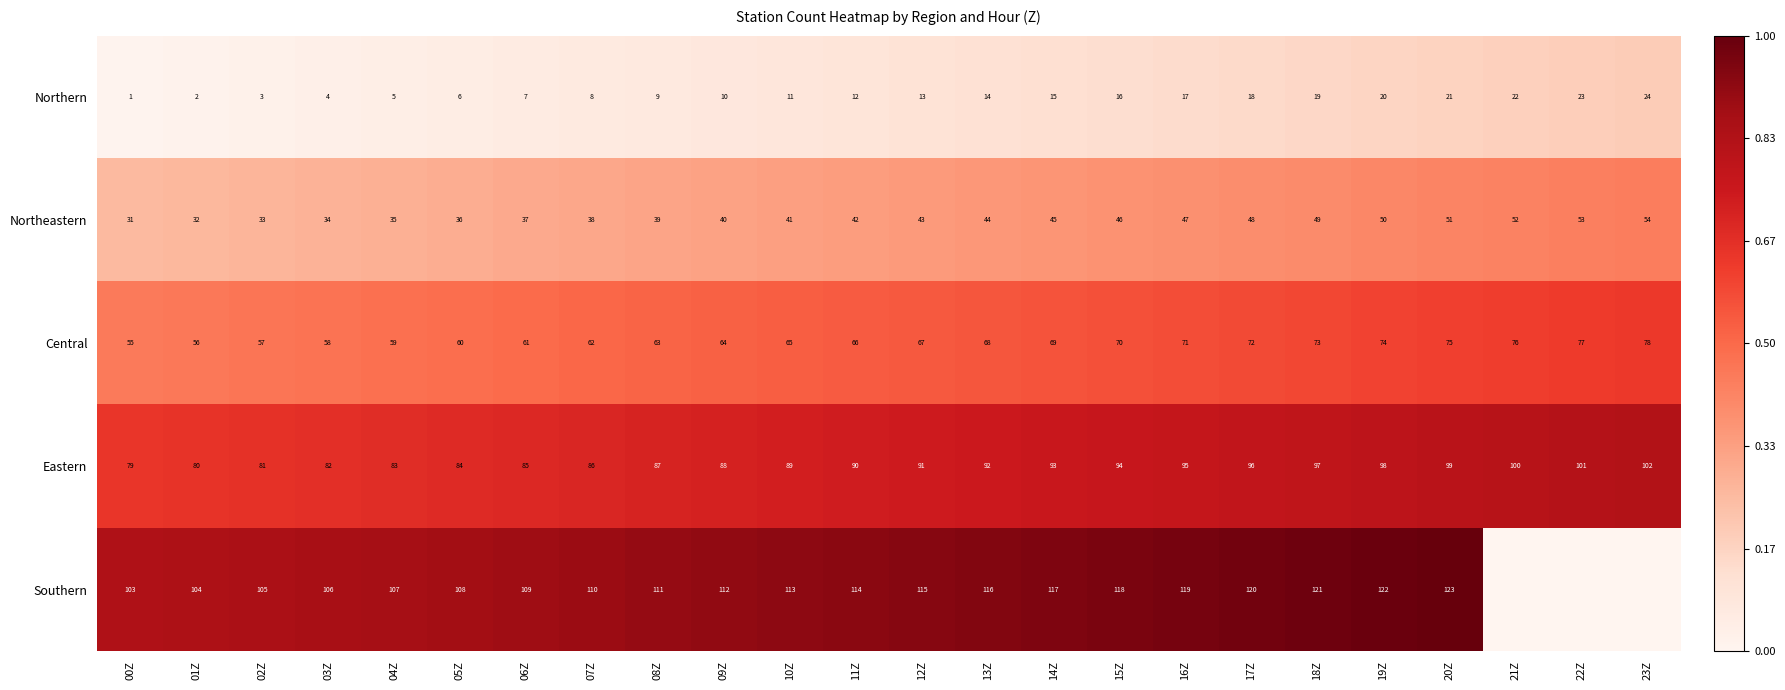

The Central series shows 37 at 02Z. True or false?

False